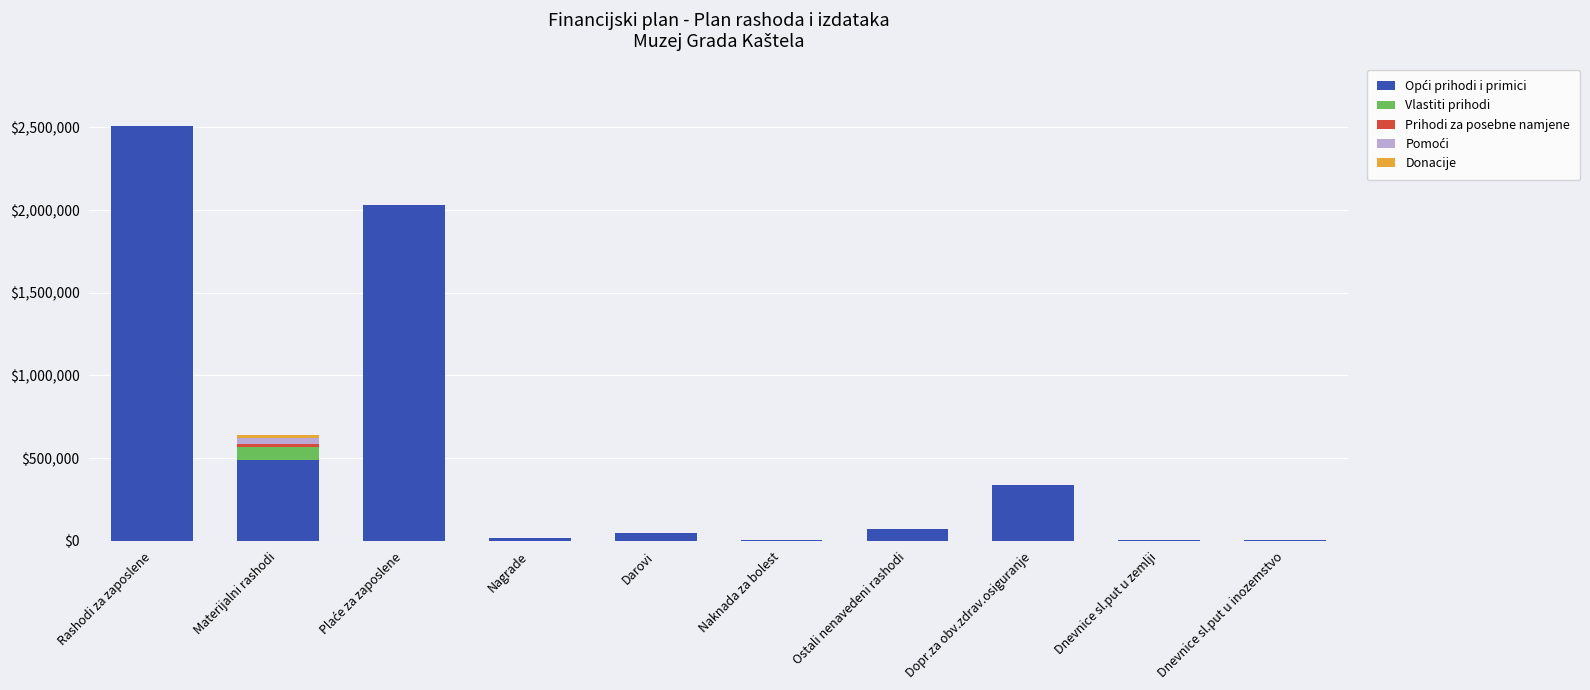

At which category is the sum across all series the highest?

Rashodi za zaposlene